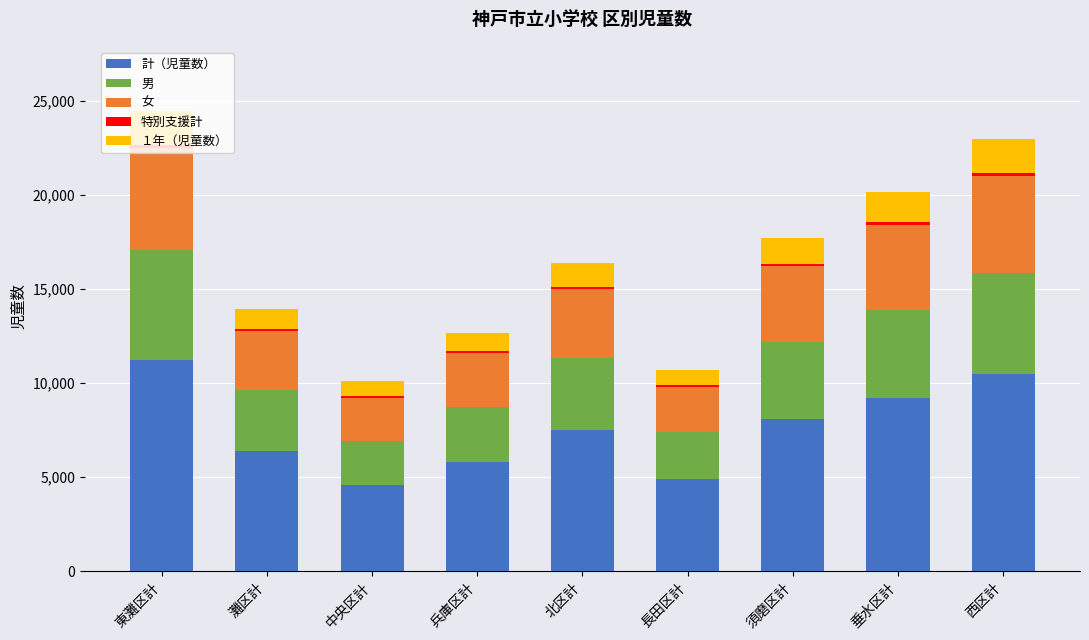

What is the maximum value for 計（児童数）?

11240